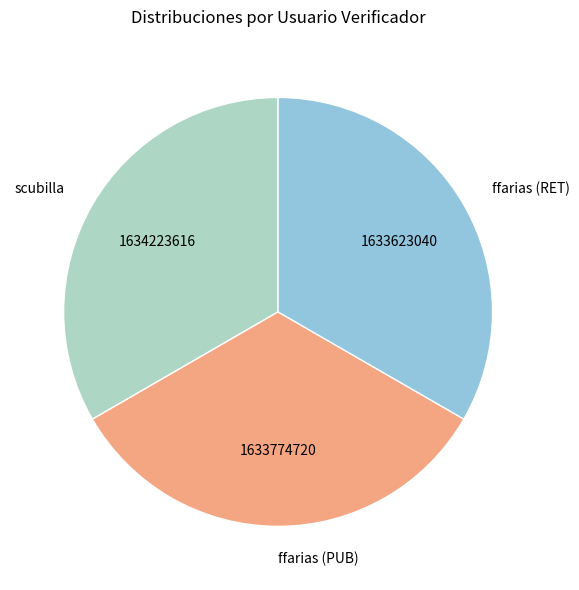

Does any single category account for the majority?

No